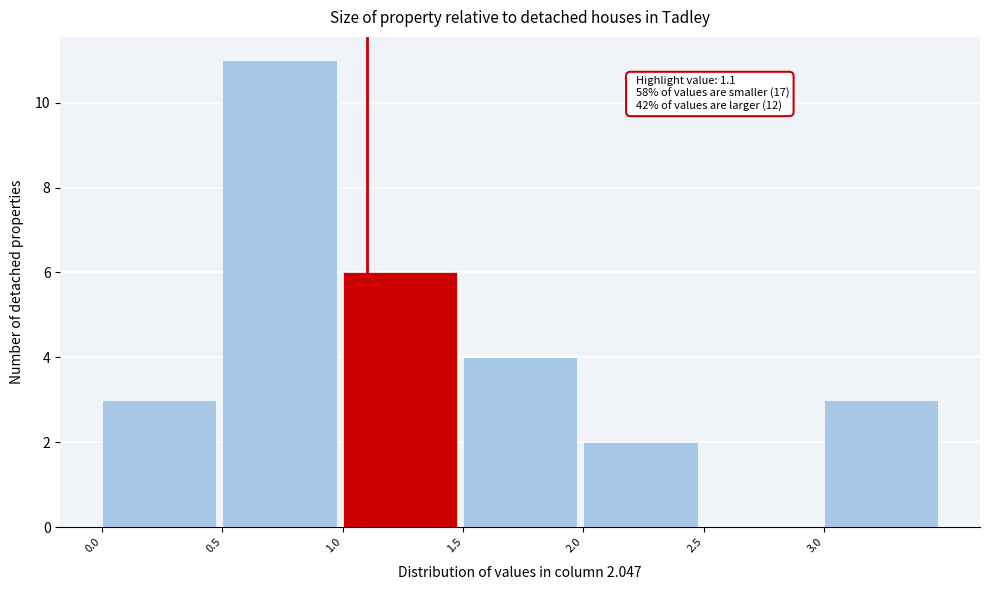

Over which range of the x-axis is the bar tallest?

0.5 to 1.0